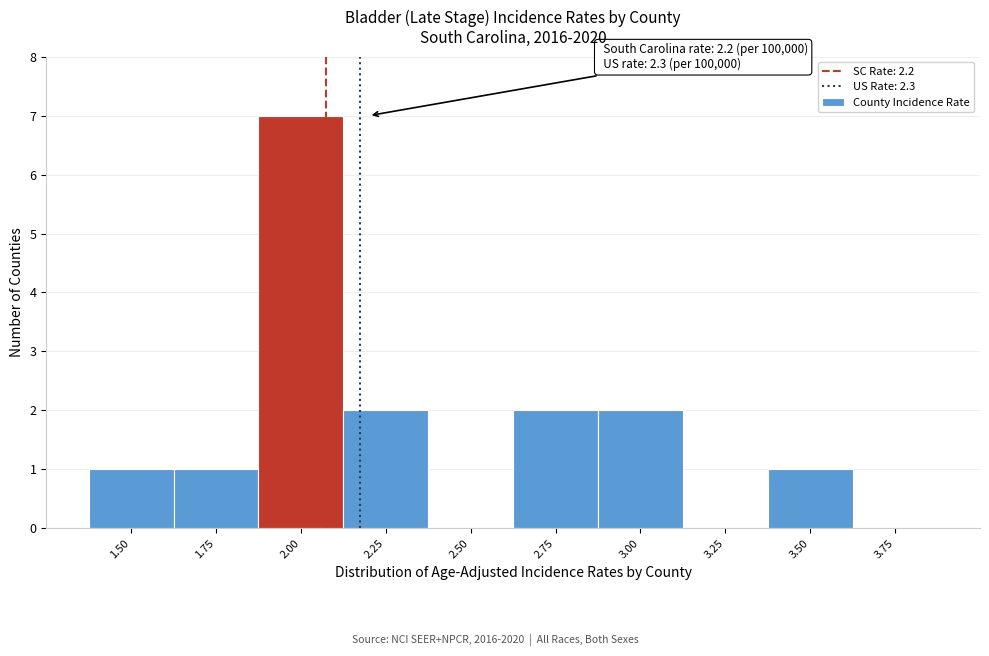

Reading right to left, what are all the values shown in this chart?

3.75=0	3.50=1	3.25=0	3.00=2	2.75=2	2.50=0	2.25=2	2.00=7	1.75=1	1.50=1